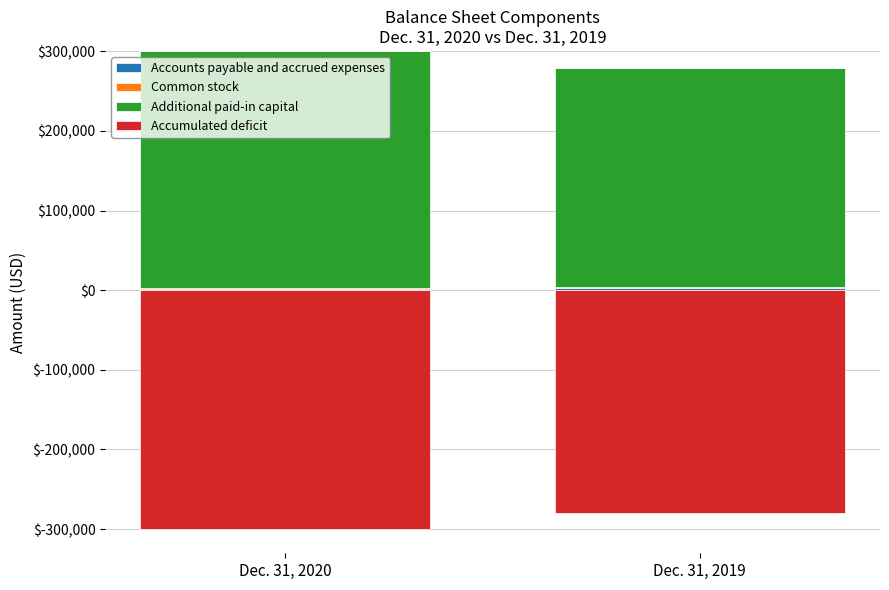

Which series has the largest total across all categories?

Additional paid-in capital